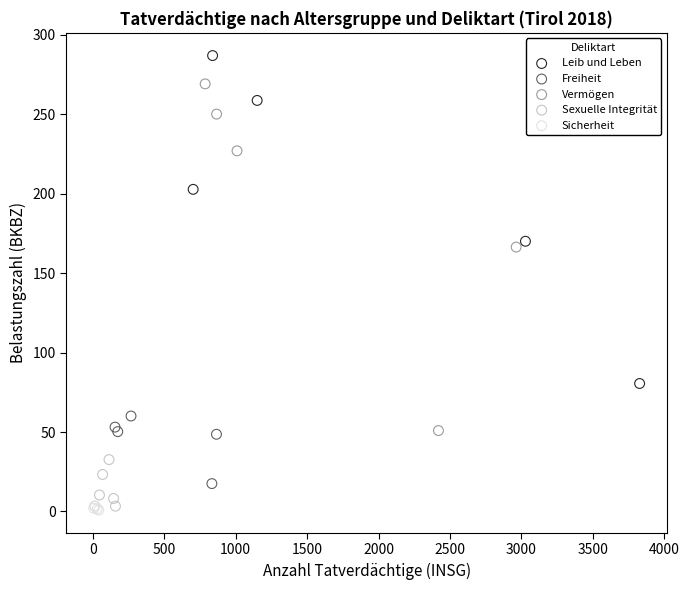

Which series has the largest Y range (max minus min)?

Vermögen